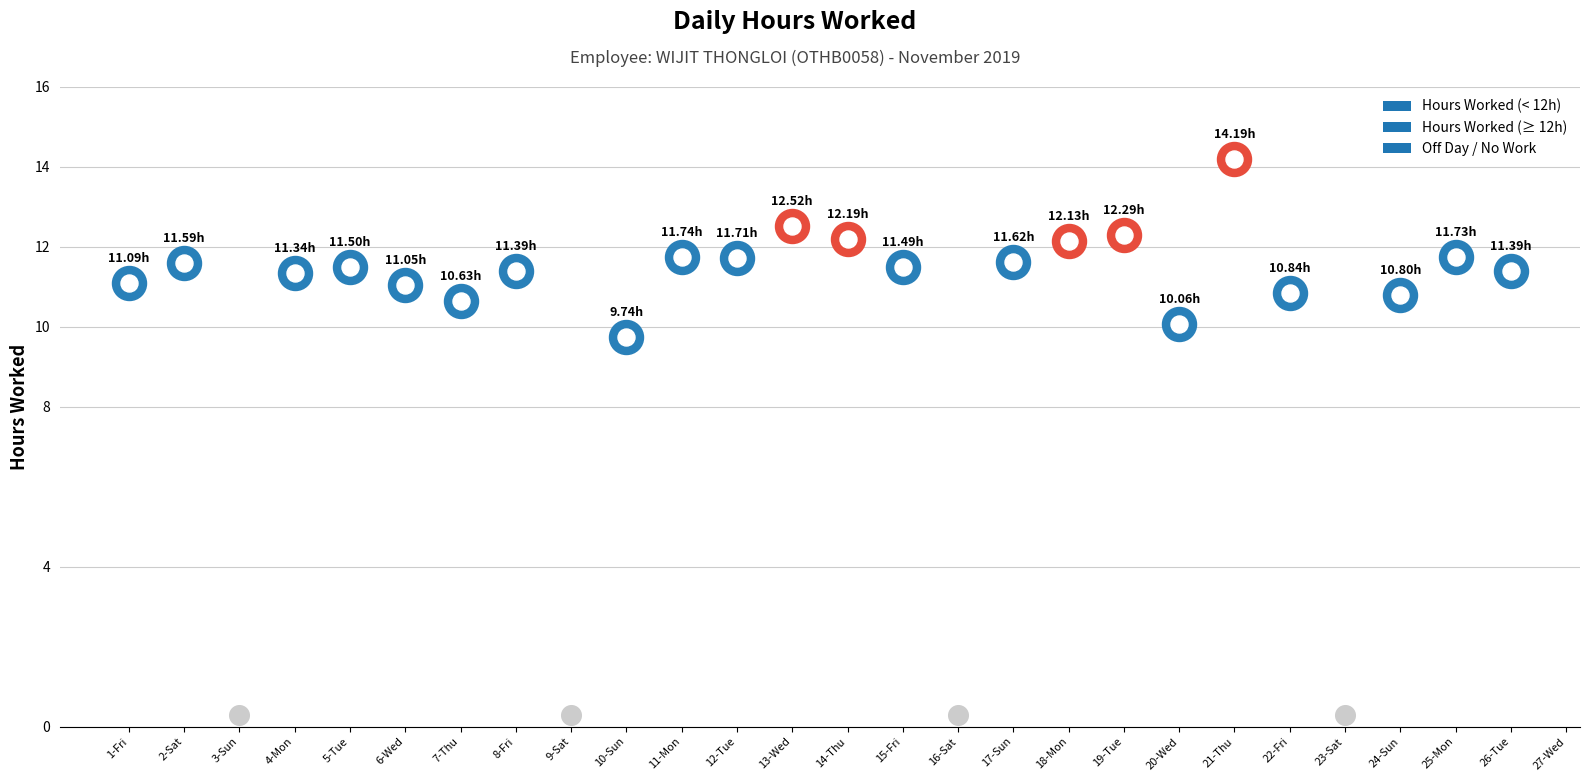

What is the change in value from 5-Tue to 23-Sat?

-11.5